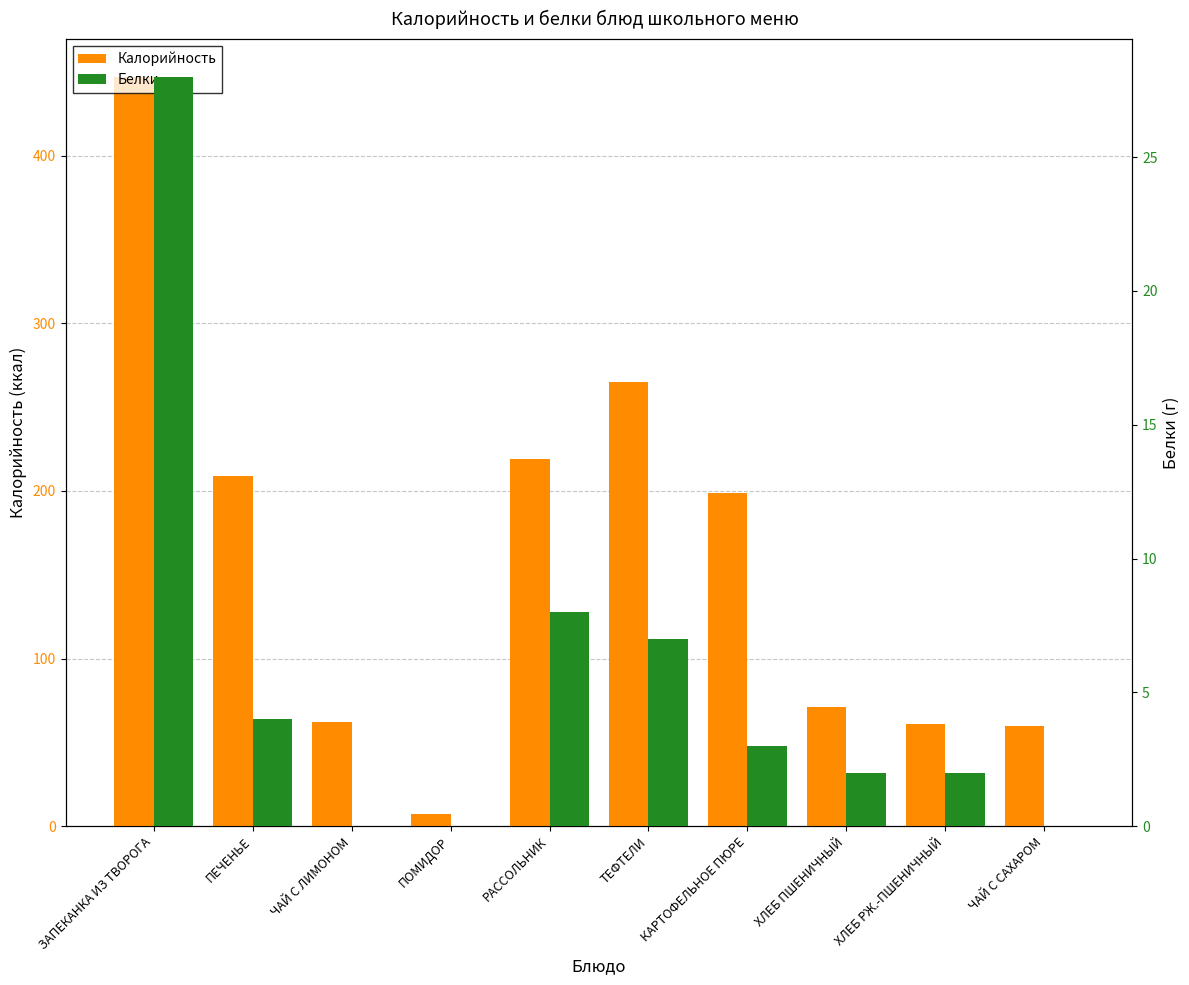

What position from the left is ЧАЙ С САХАРОМ?

10